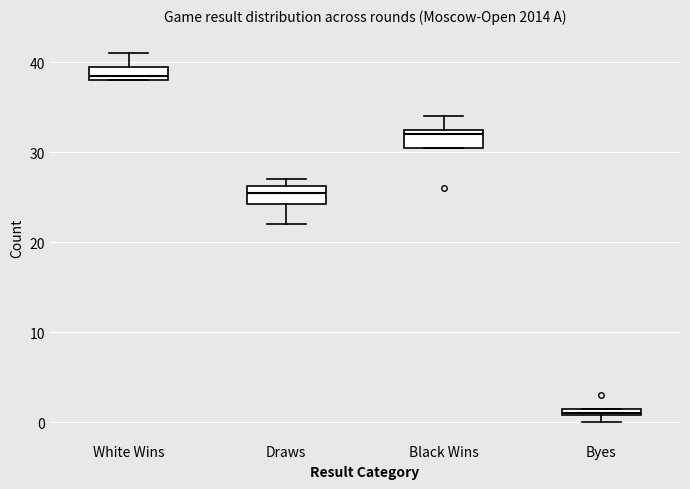

Which box has the lowest median line?

Byes